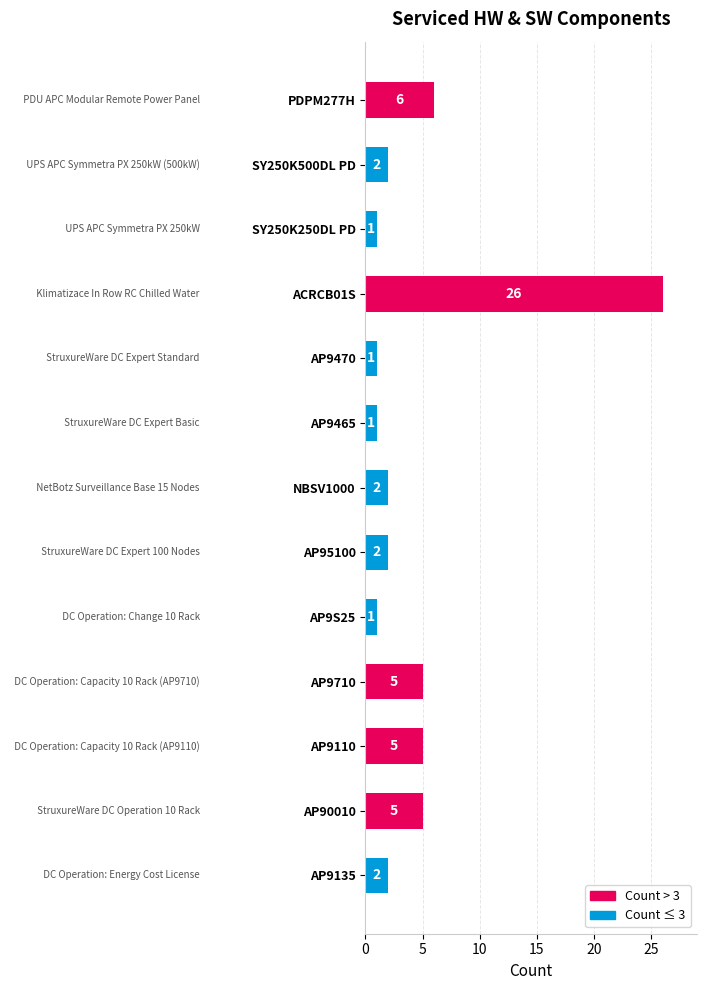

The chart shows a value of 7 at AP9110. True or false?

False